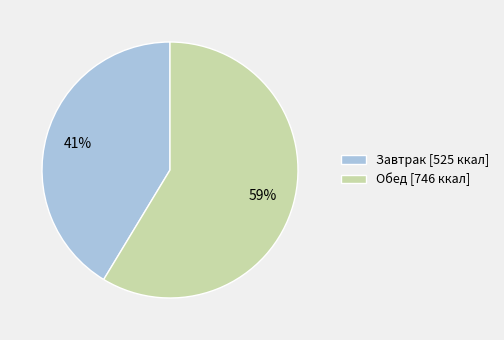

Count the number of slices in the pie.

2